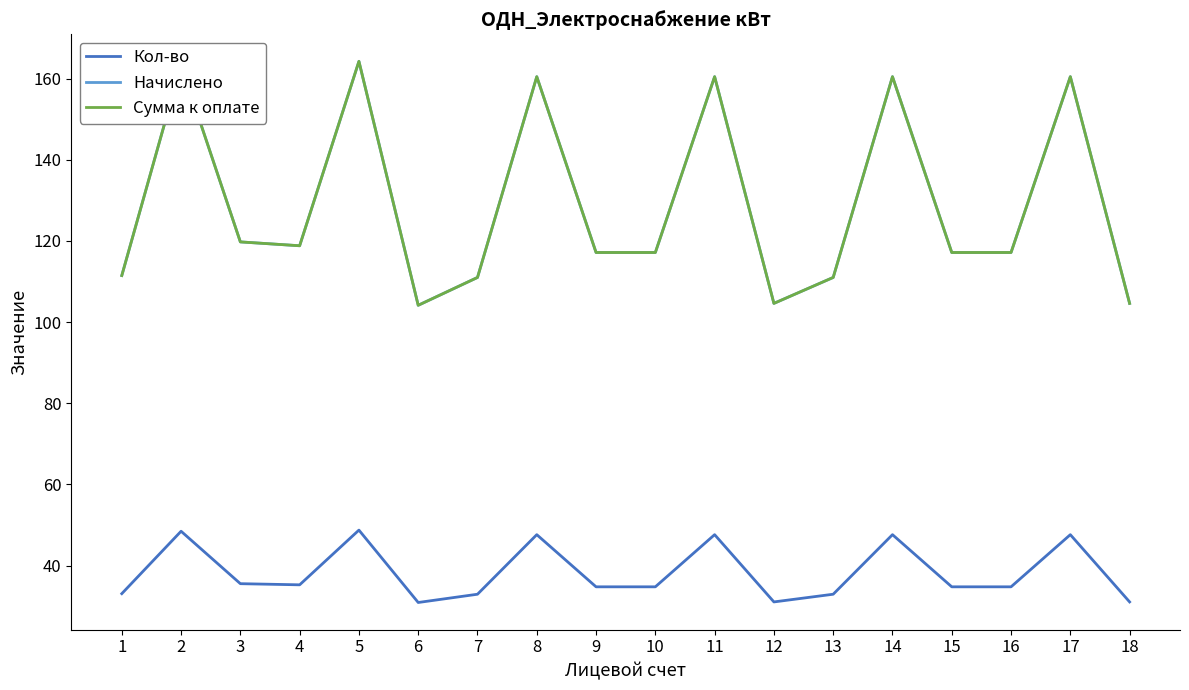

Is the value of Сумма к оплате at 2 greater than the value of Начислено at 4?

Yes